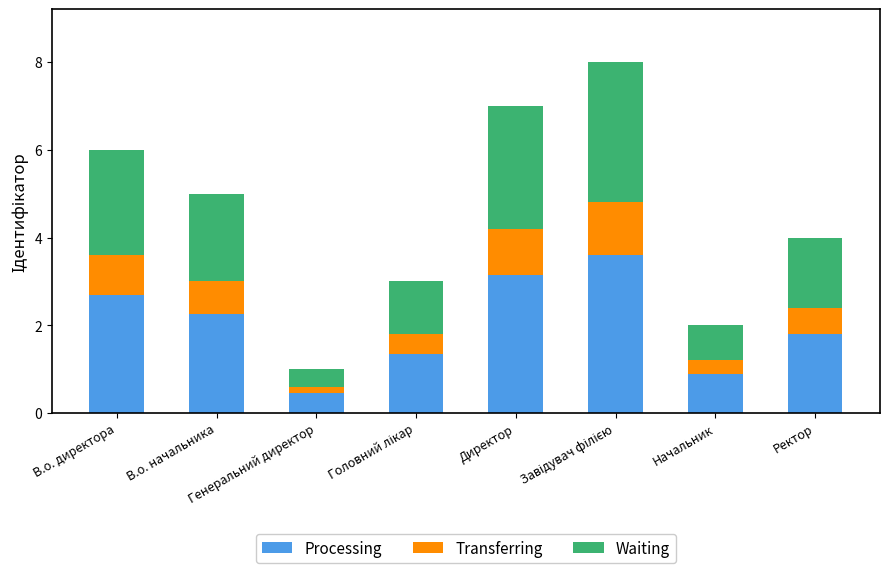

What is the minimum value for Processing?

0.5